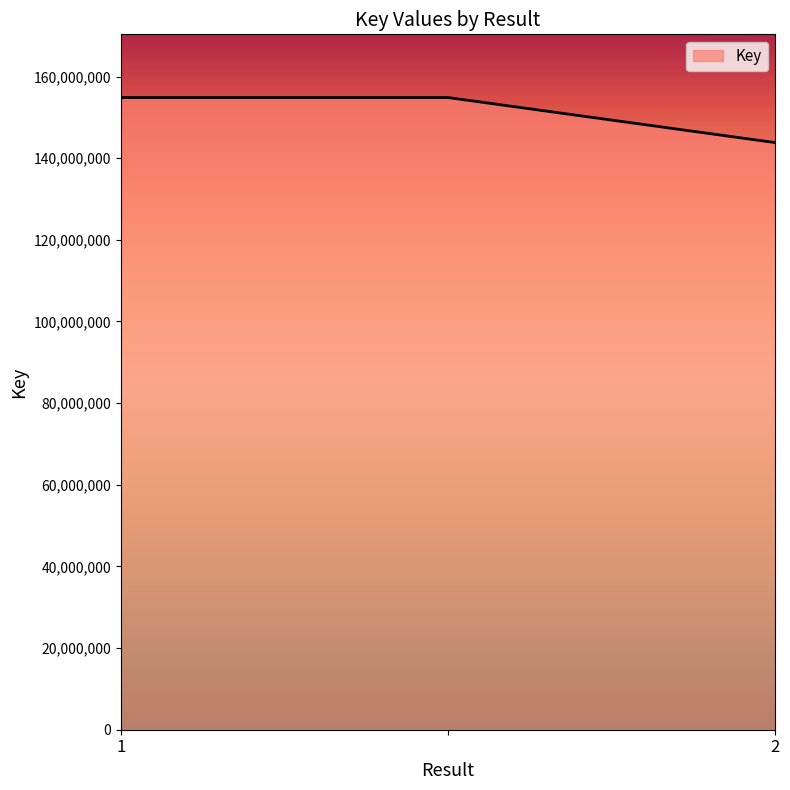

What is the sum of all values?

453502421